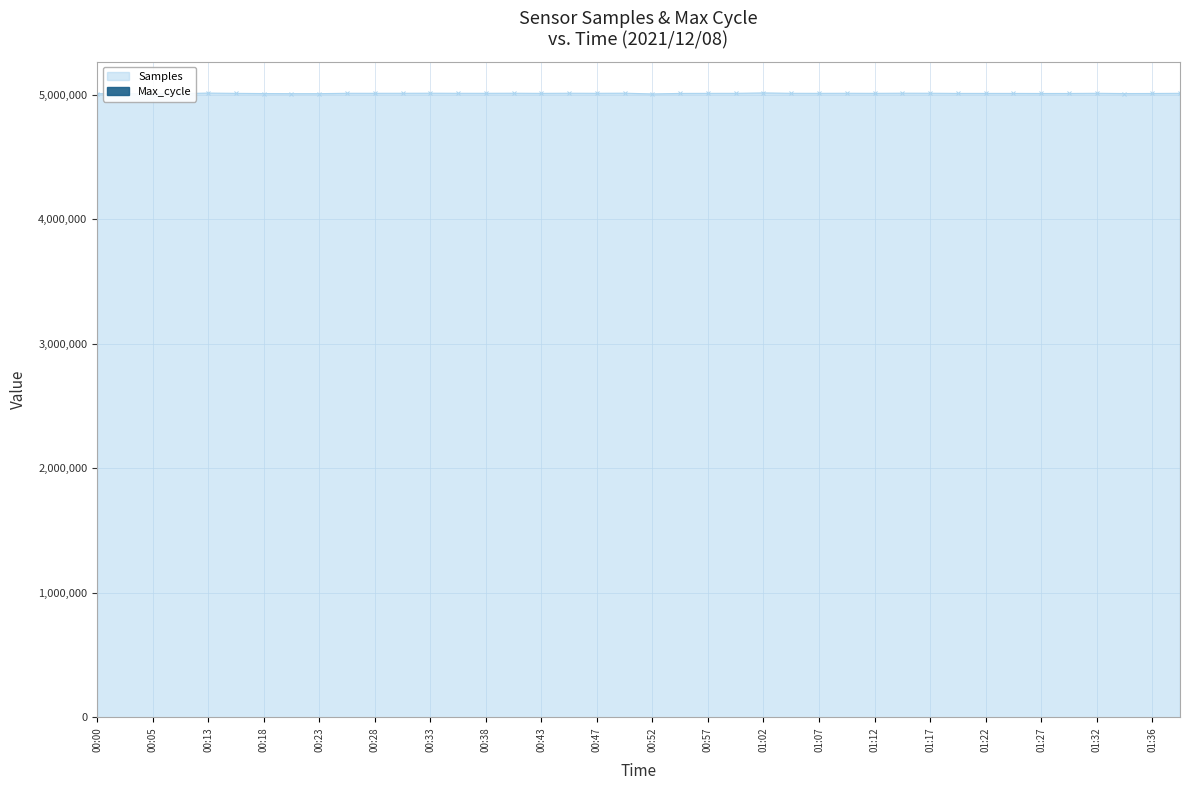

The chart shows a value of 5009790 at 00:43. True or false?

True